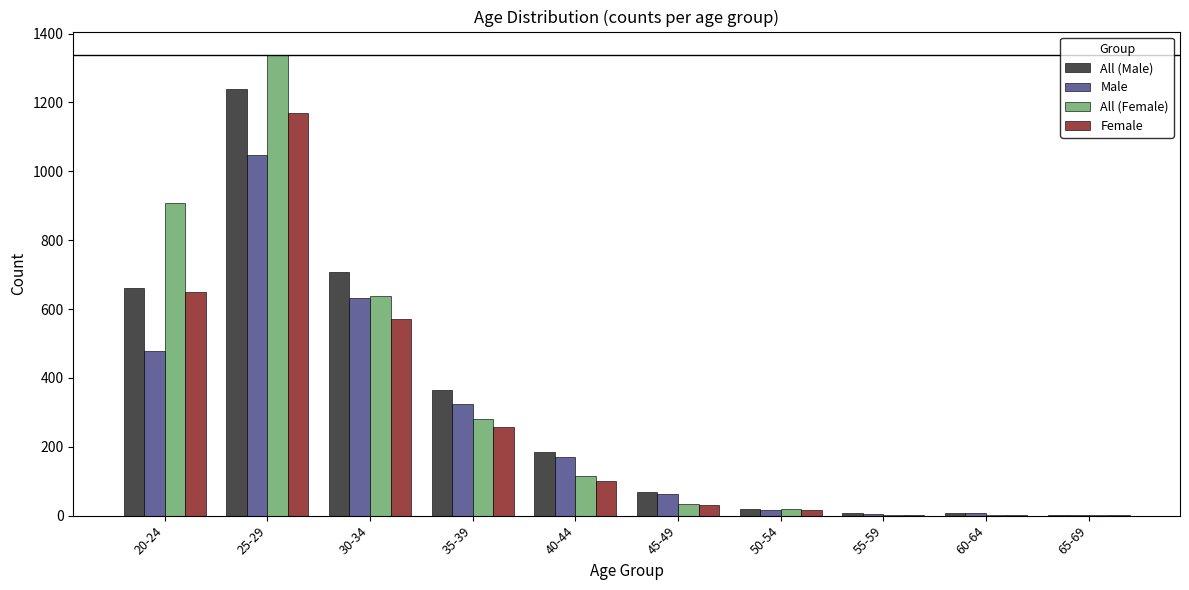

What is the highest value of the All (Male) series?

1240